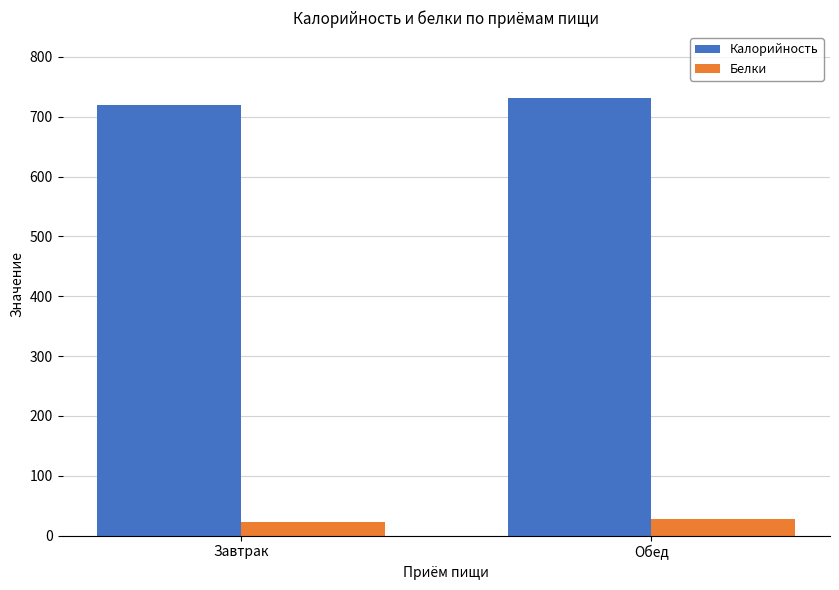

What is the spread (max minus min) of values at Завтрак?

698.0